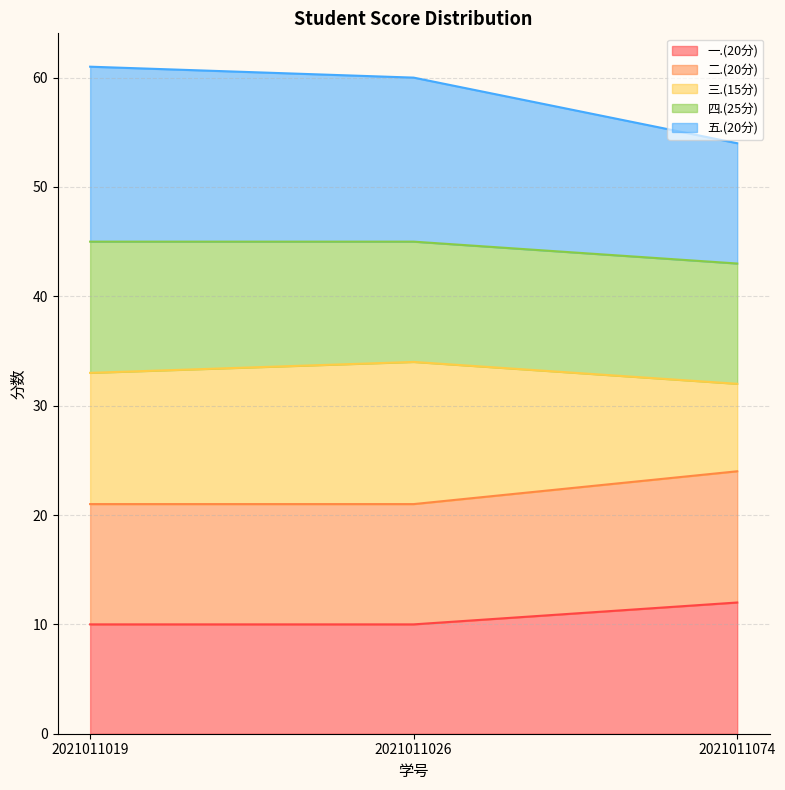

What value does the 一.(20分) series have at 2021011074?

12